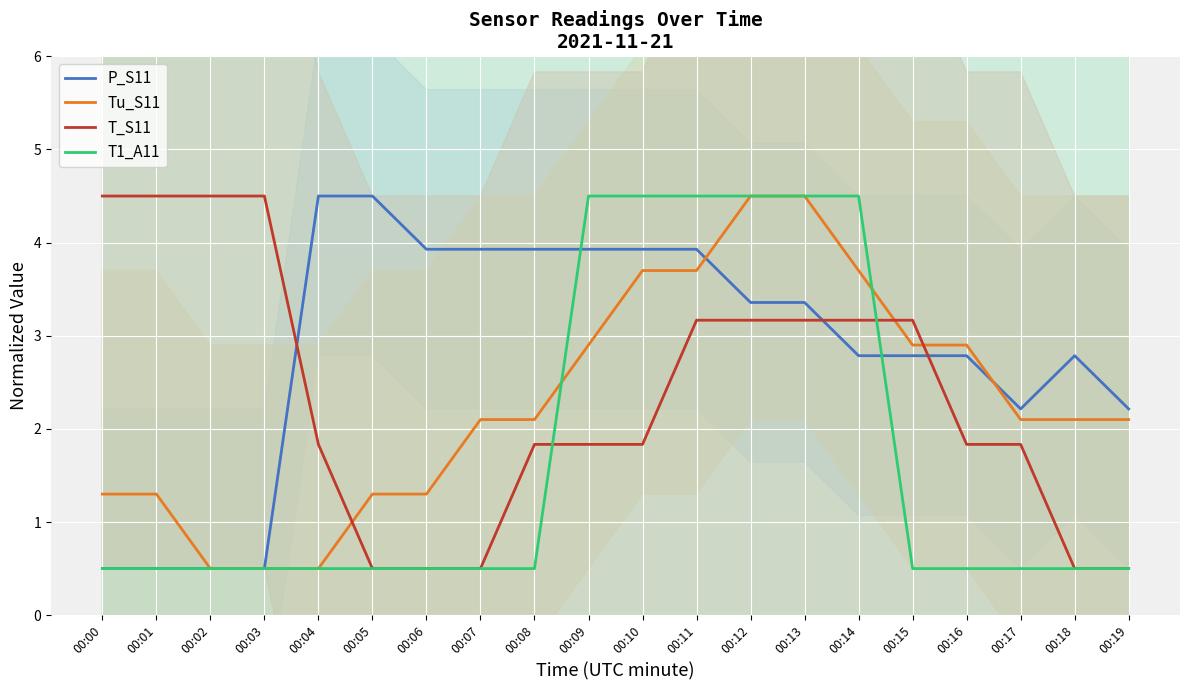

What is the value of the Tu_S11 point at the 5th from the left?

0.5